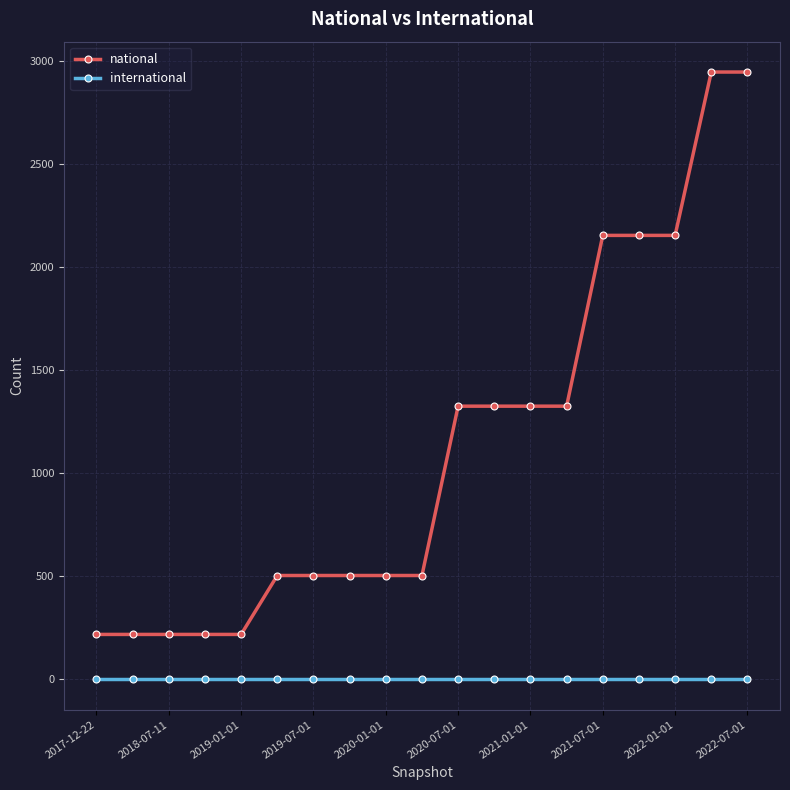

What is the lowest value of the national series?

218